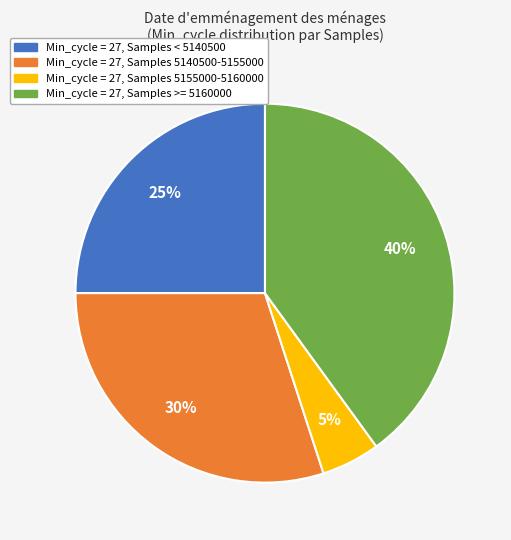

Is there a majority slice in this chart?

No